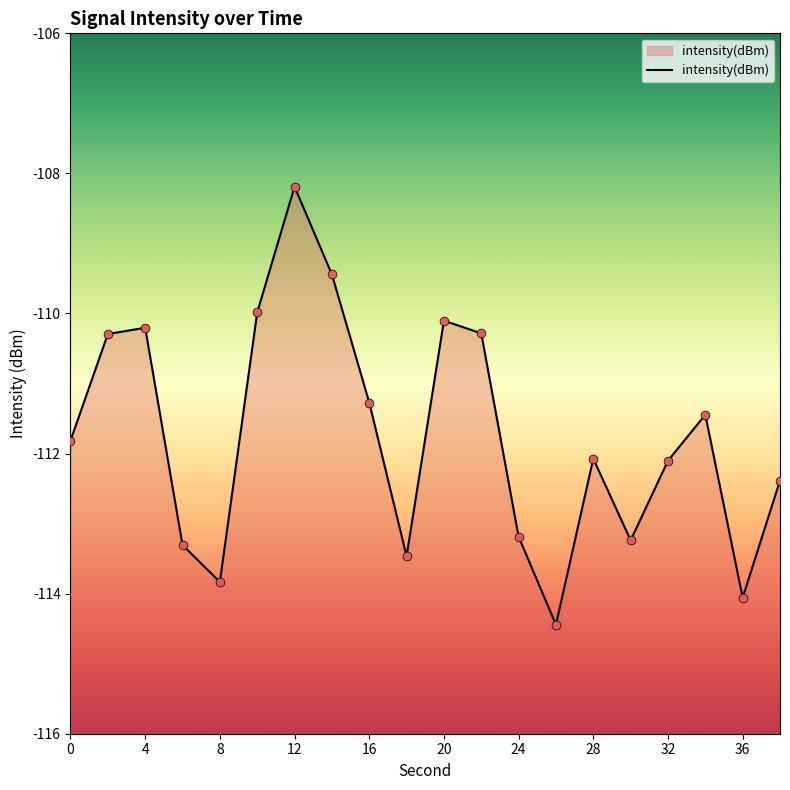

What is the change in value from 10 to 20?

-0.1